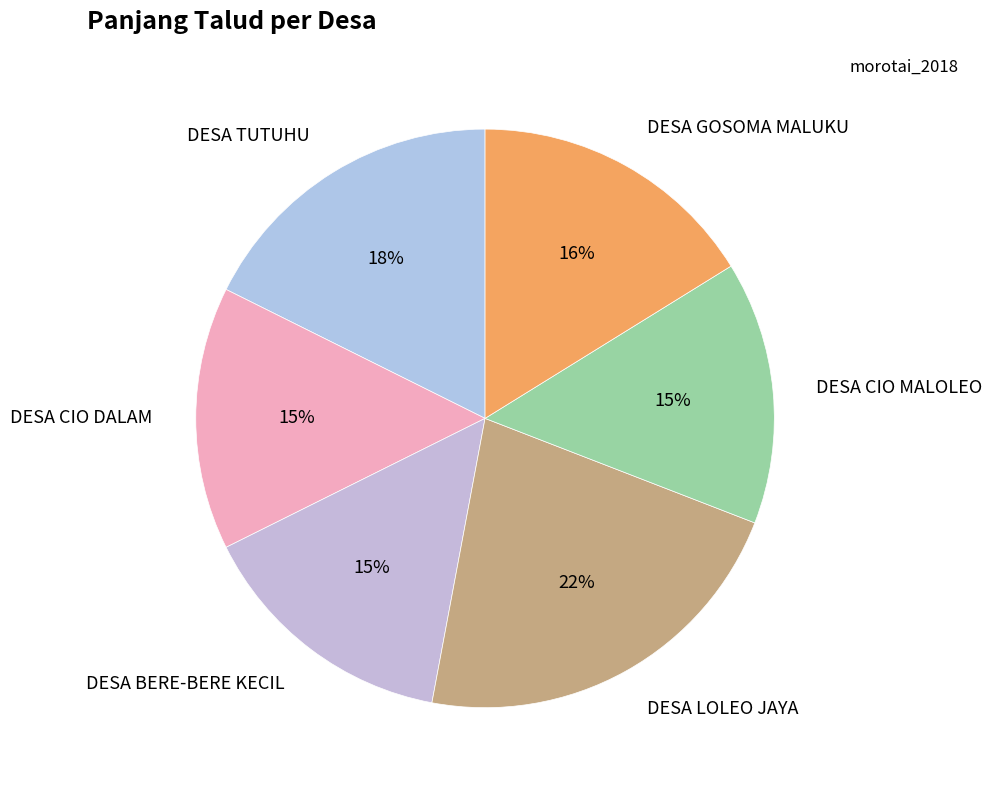

To the nearest percent, what percentage of the pie is DESA TUTUHU?

18%